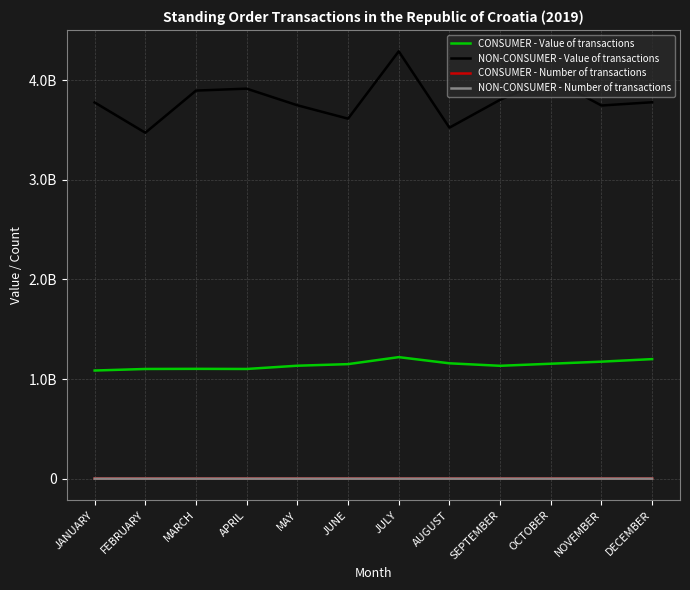

In CONSUMER - Number of transactions, how many points are higher than both neighbors (excluding endpoints)?

3